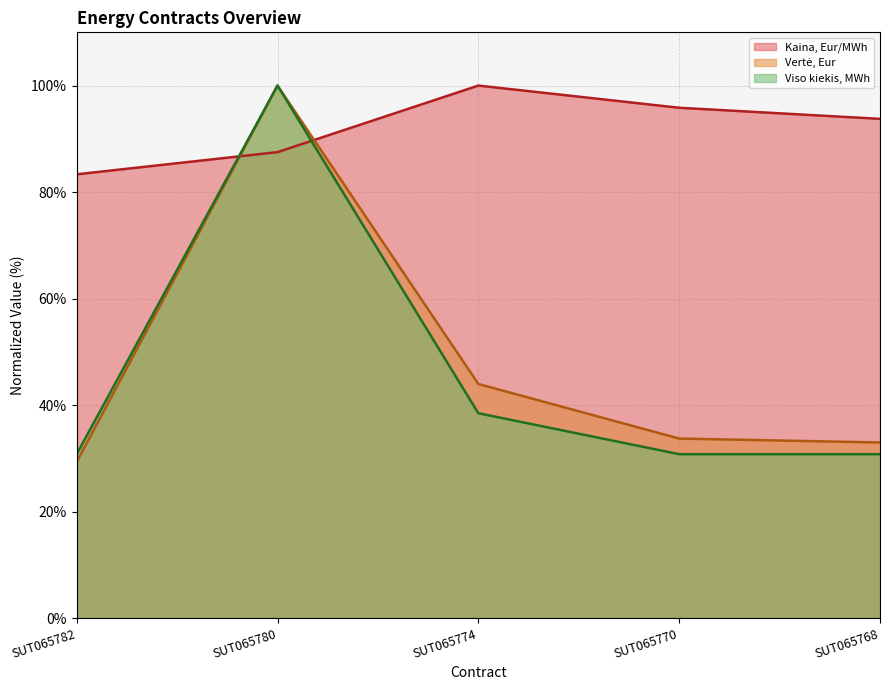

In Kaina, Eur/MWh, how many points are higher than both neighbors (excluding endpoints)?

1